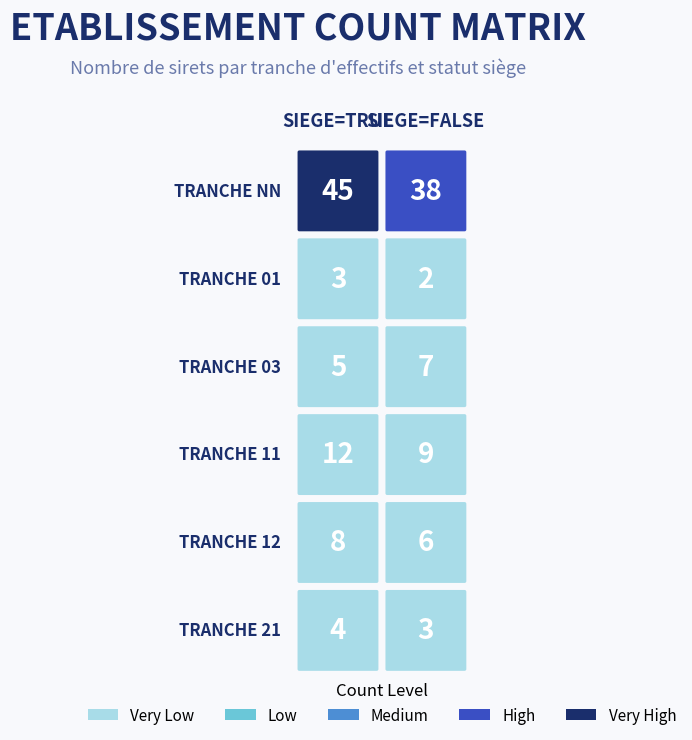

What is the maximum value for true?

45